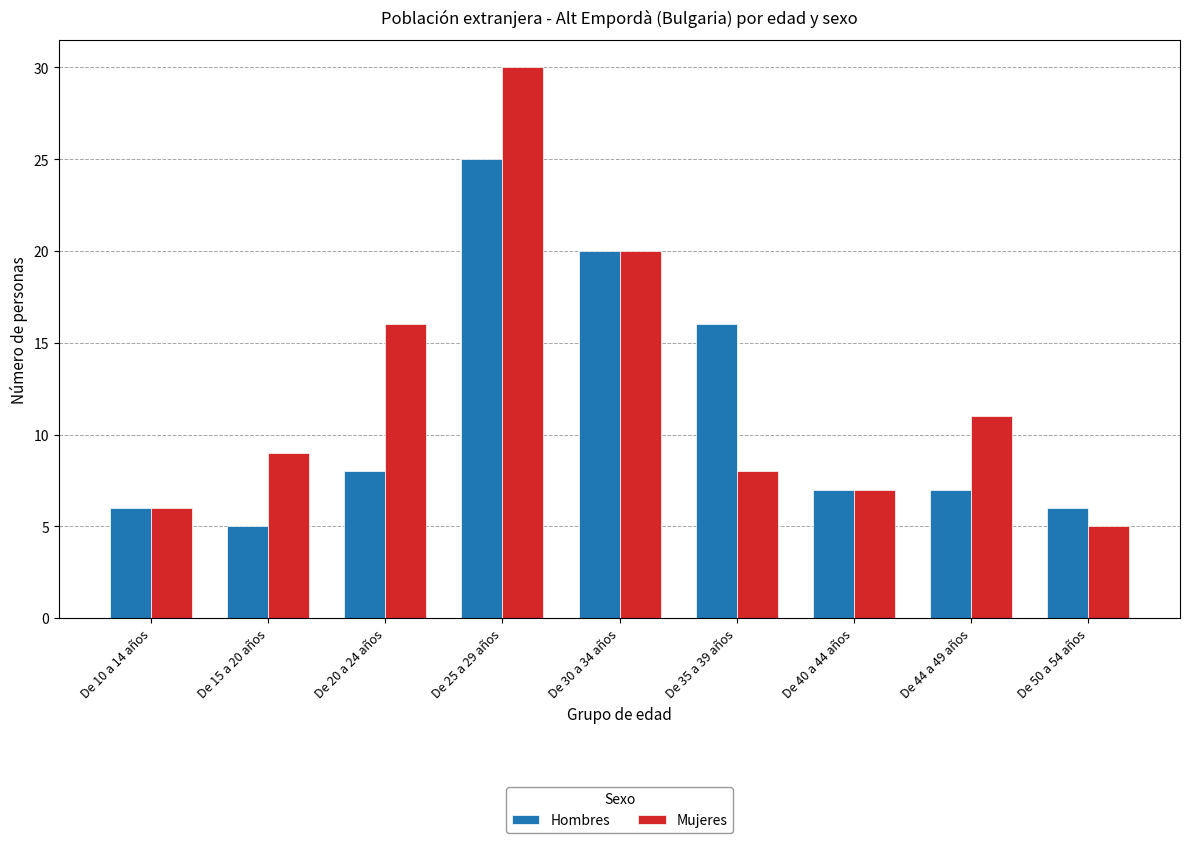

Which series has the largest range (max minus min)?

Mujeres